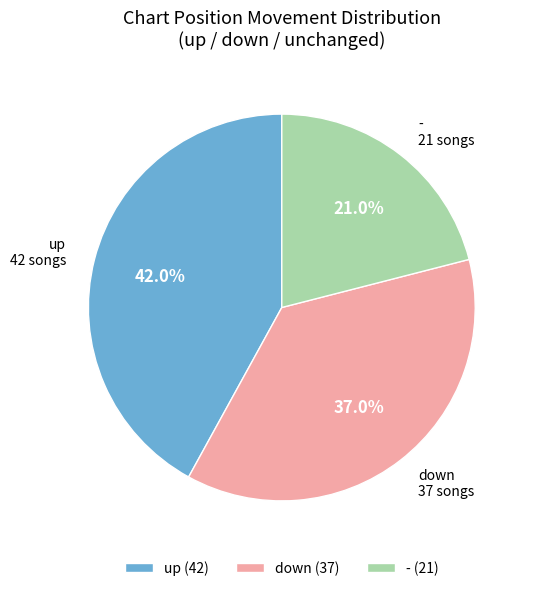

Which category has the smallest portion of the pie?

-